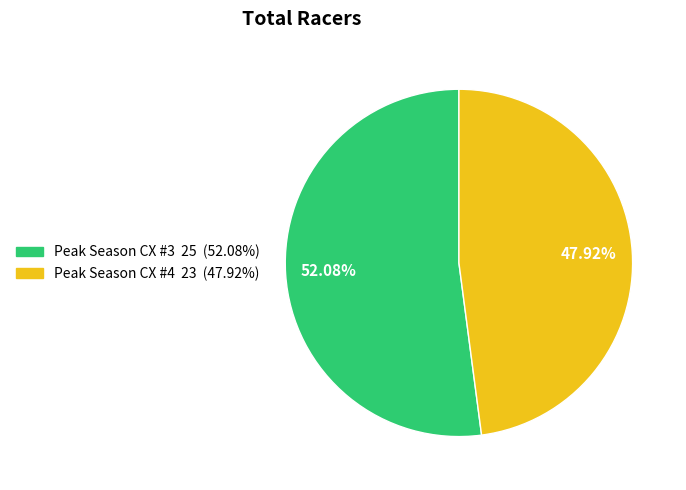

Between Peak Season CX #4 and Peak Season CX #3, which is larger?

Peak Season CX #3